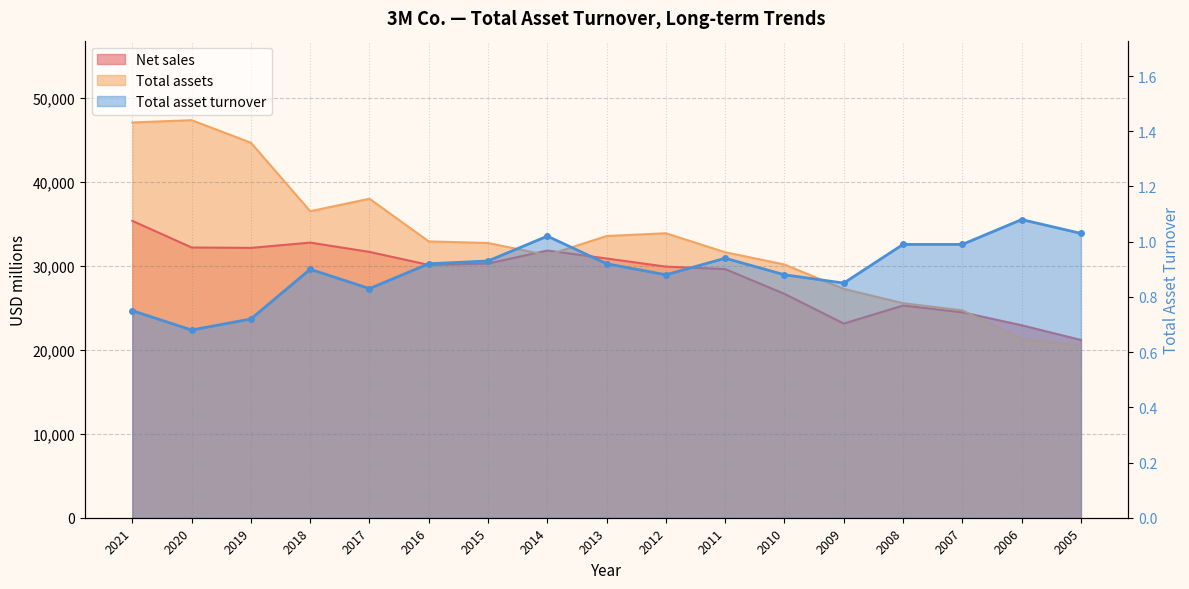

The value of Total assets at 2014 is 42142.6. True or false?

False